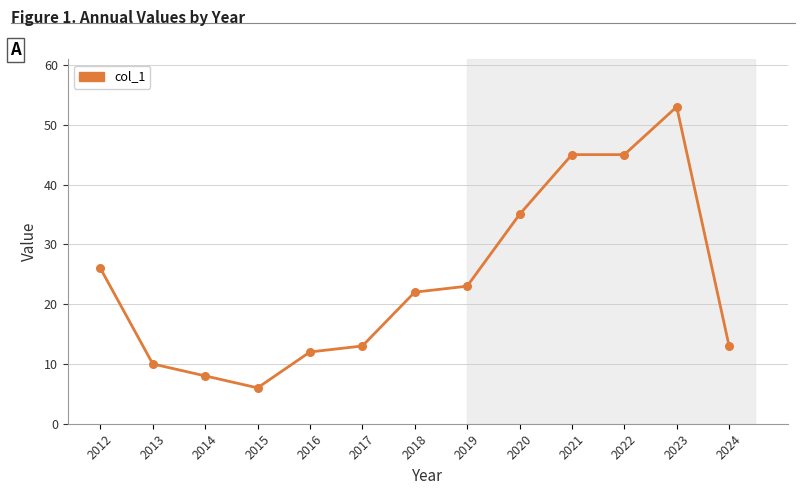

What Y value in the scatter plot is closest to 29?

26